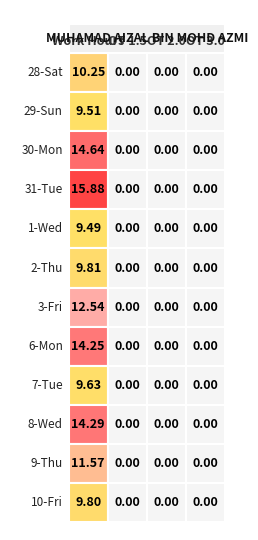

The value of 2-Thu at 1 is 0.0. True or false?

True